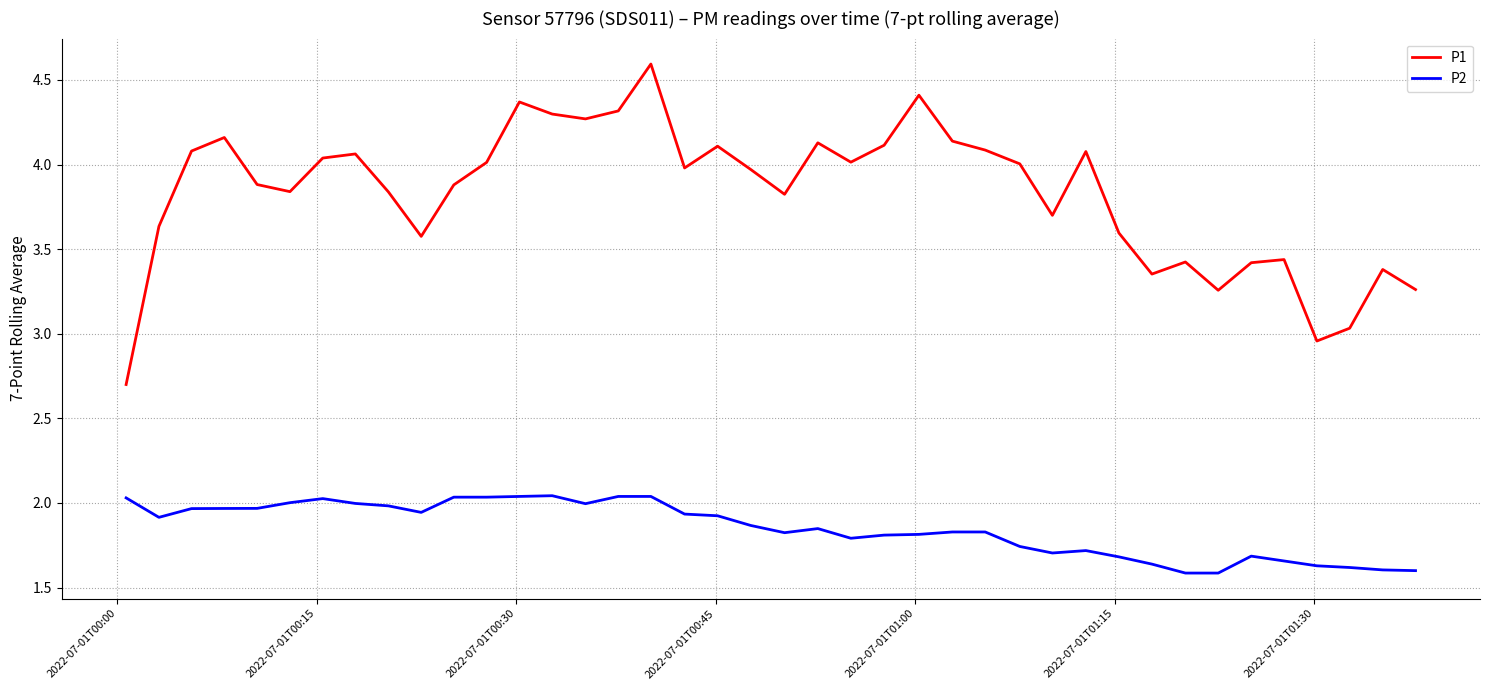

True or false: P1 and P2 intersect in this chart.

False